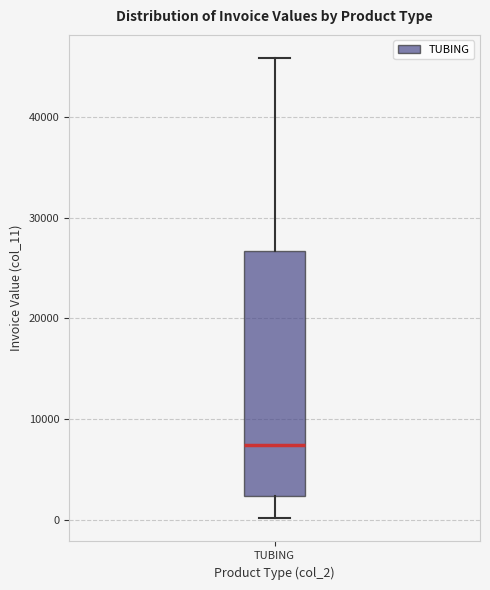

Where does the lower whisker of the box for TUBING end on the y-axis? The values are not printed on the chart, so give them approximately, as read against the axis.

0